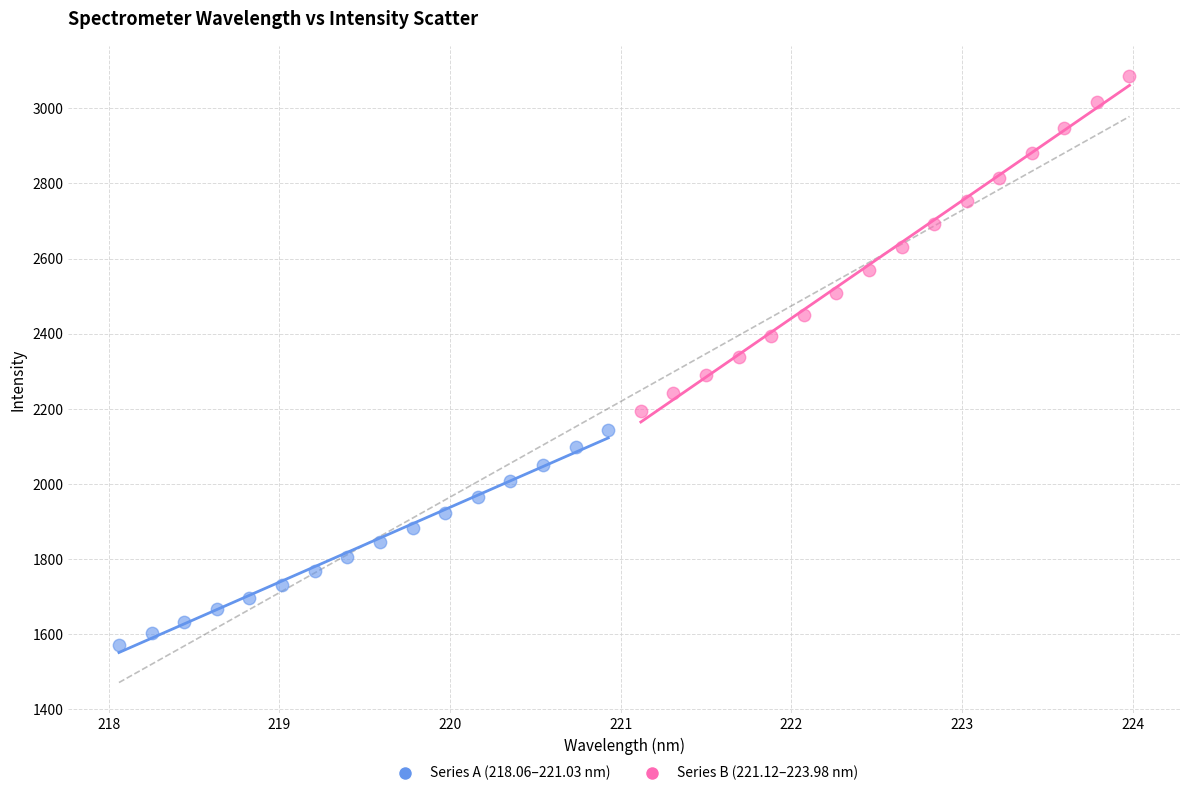

What are all the series names shown in the legend?

Series A (218.06–221.03 nm), Series B (221.12–223.98 nm)